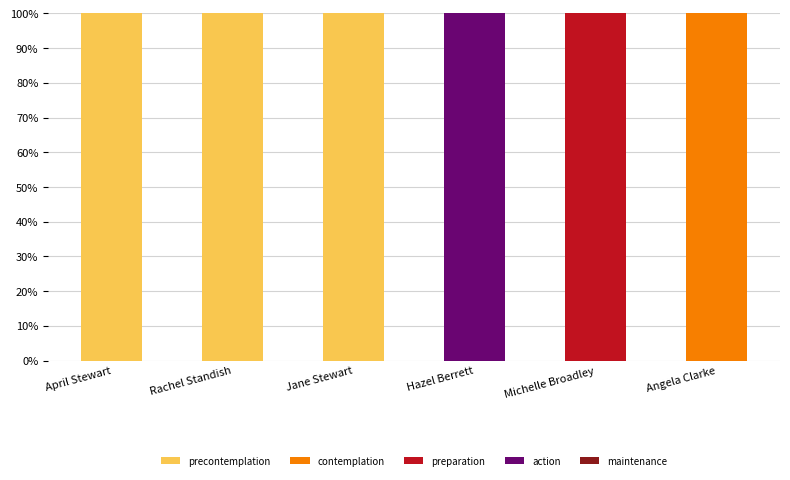

What is the total value across all series at Rachel Standish?

100